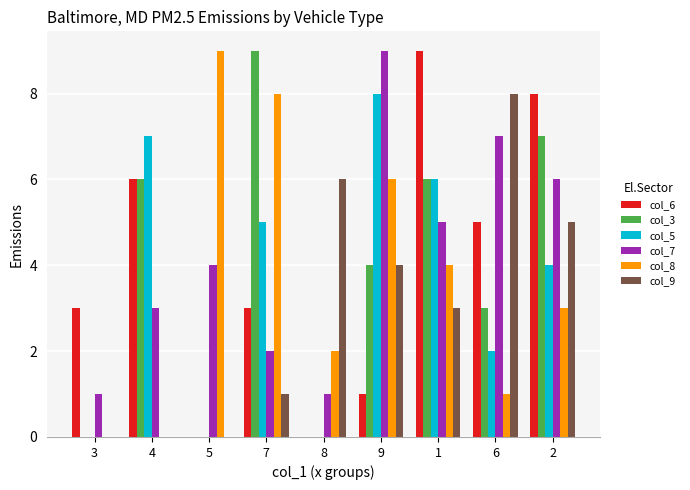

What is the maximum value shown in the chart?

9